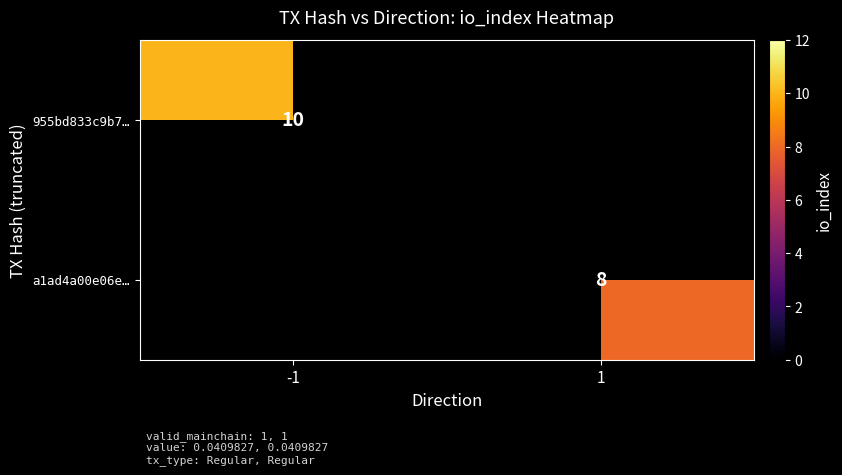

Is it true that 955bd833c9b7… equals 4 at -1?

False